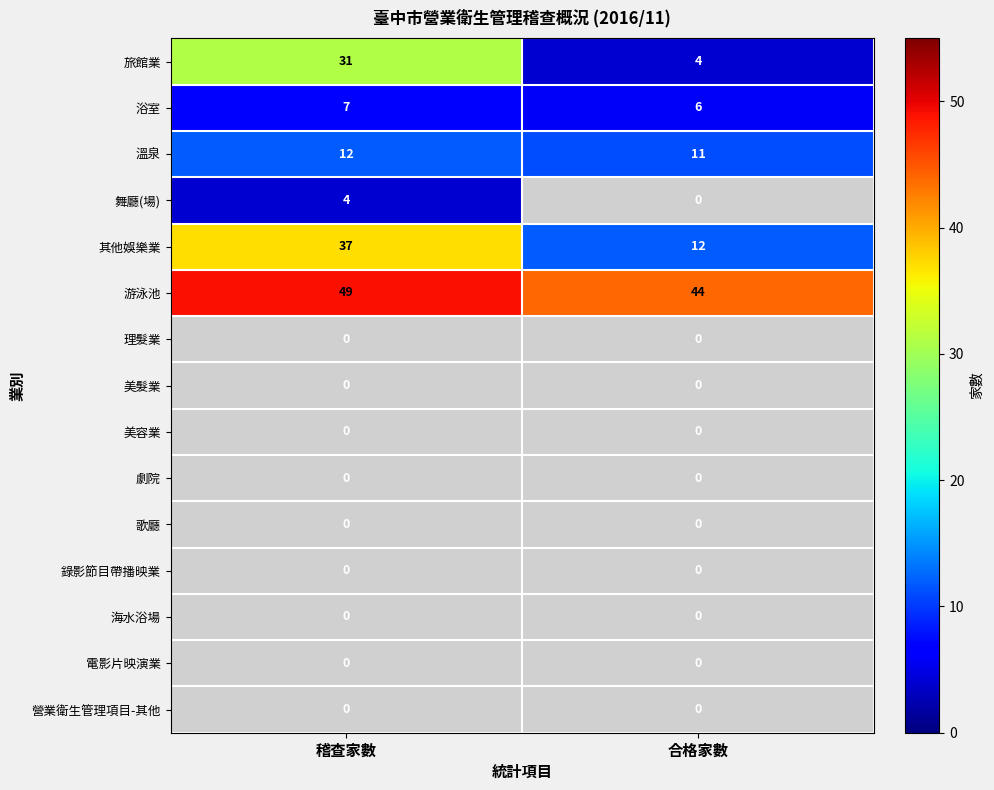

What is the sum of all 游泳池 values?

93